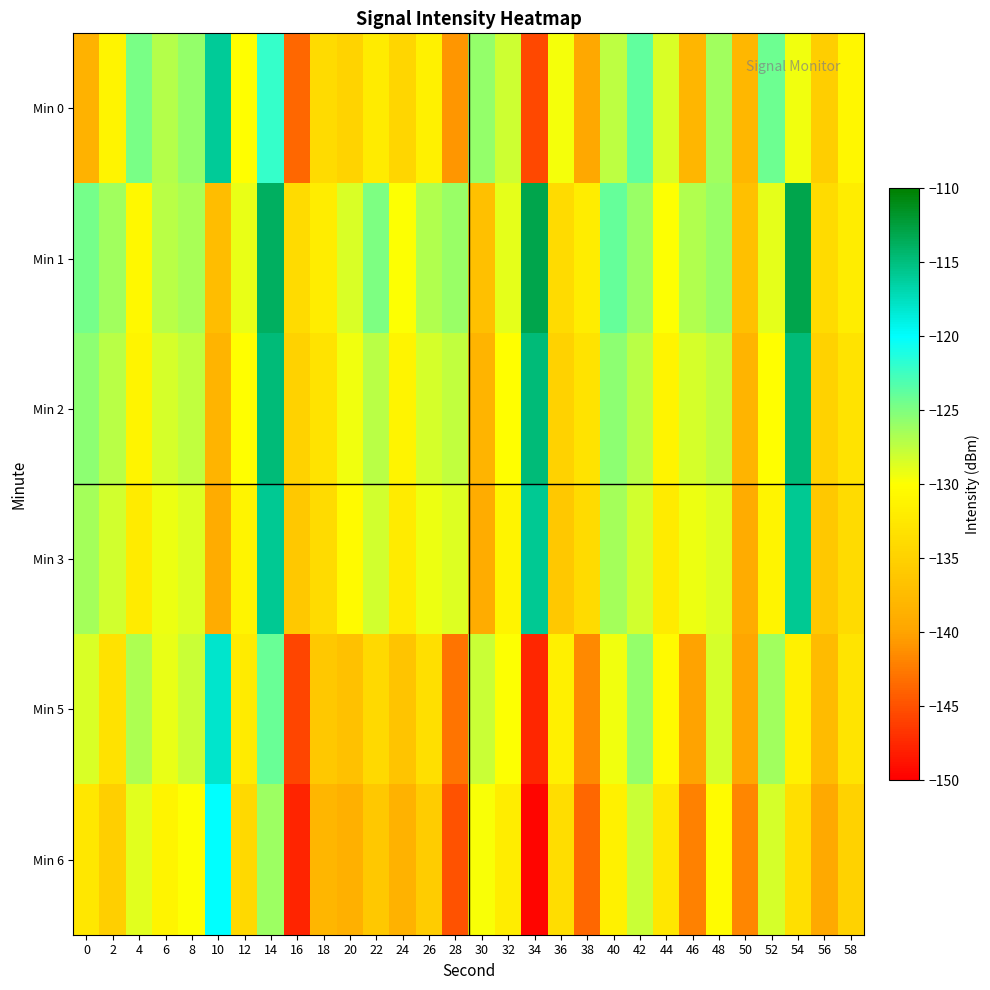

Which series has the largest total across all categories?

Min 1